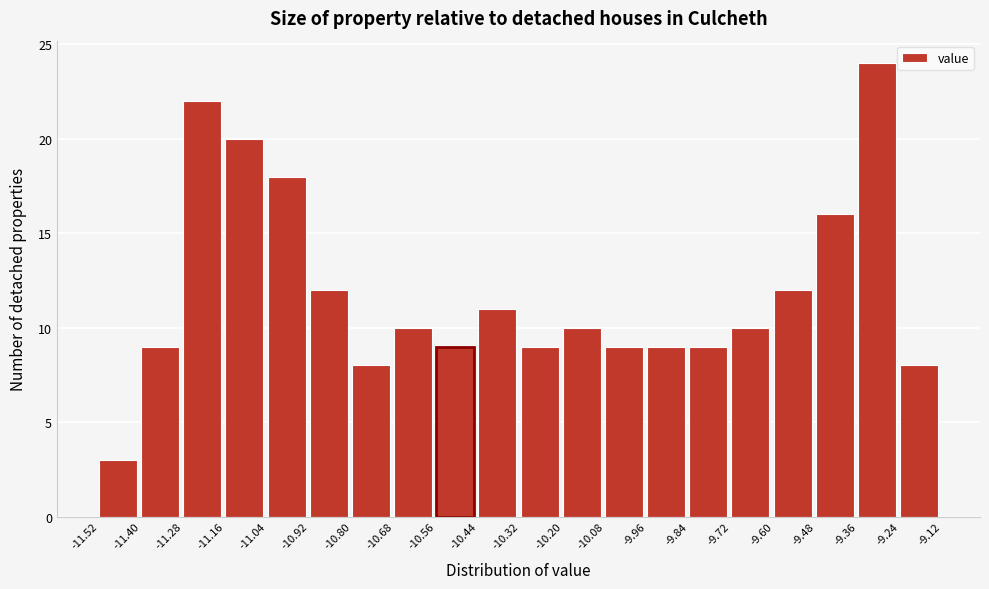

What is the height of the bar covering -9.24 to -9.12 on the x-axis? The values are not printed on the chart, so give them approximately, as read against the axis.

8